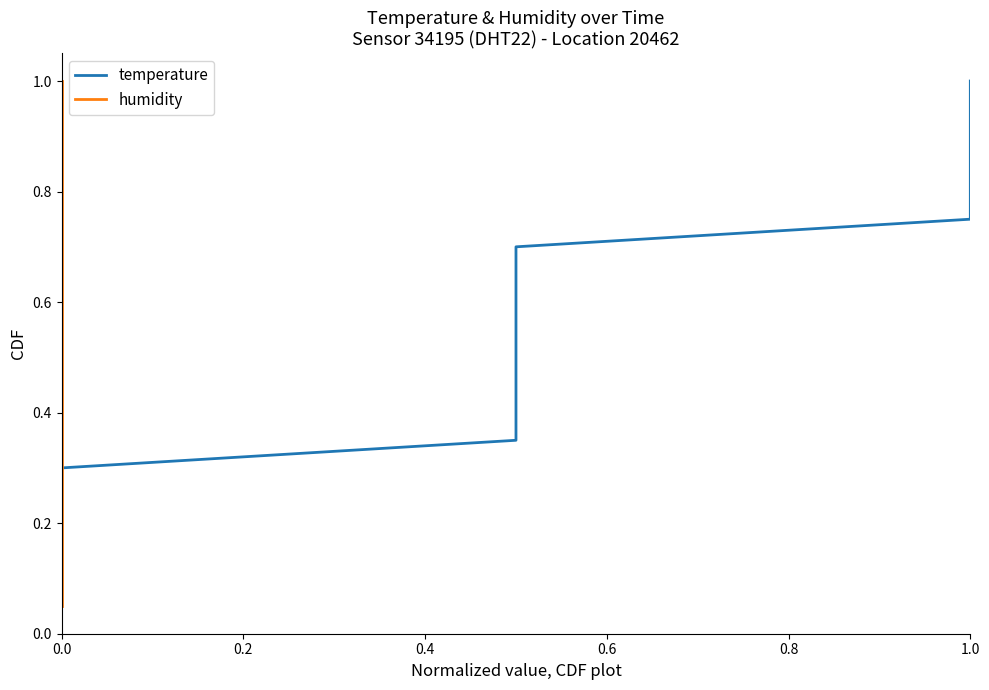

What are all the series names shown in the legend?

temperature, humidity